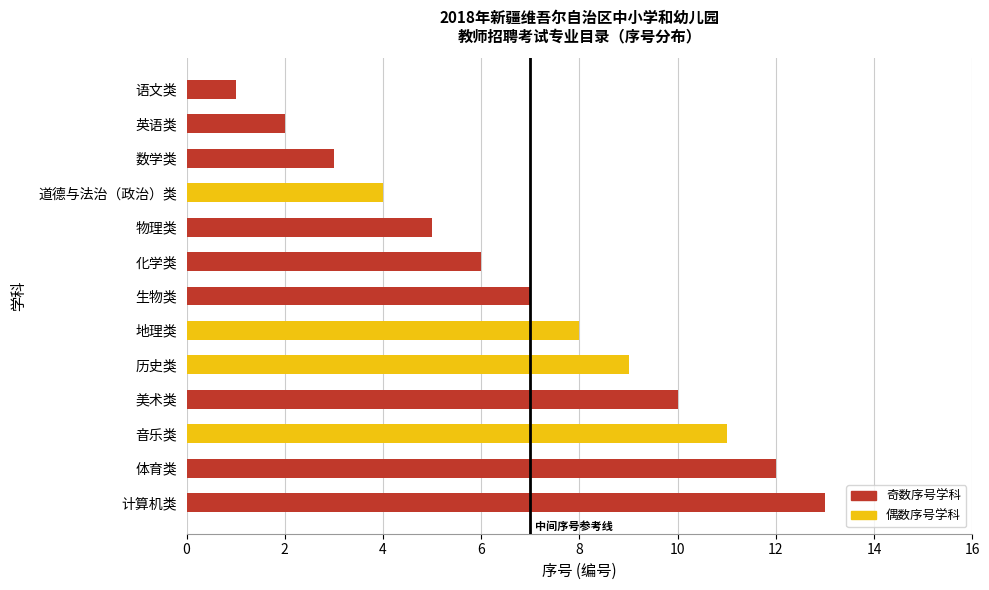

Which has a higher value, 美术类 or 音乐类?

音乐类